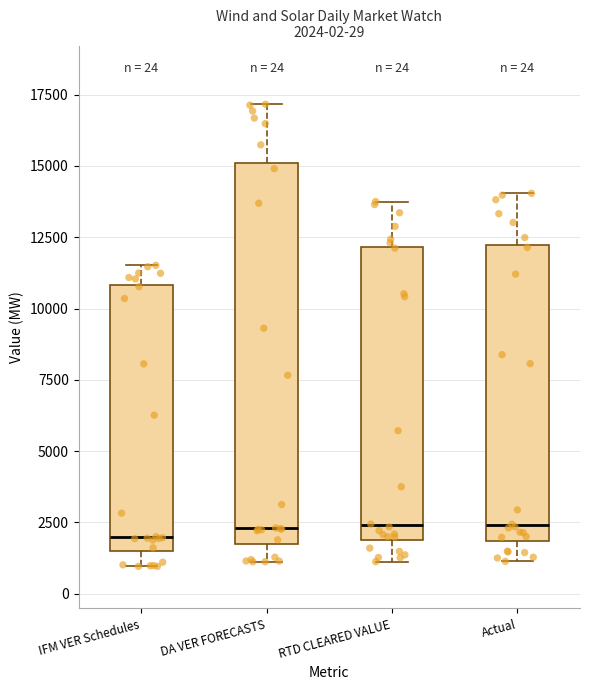

Which box is the tallest, from its lower edge to its upper edge?

DA VER FORECASTS